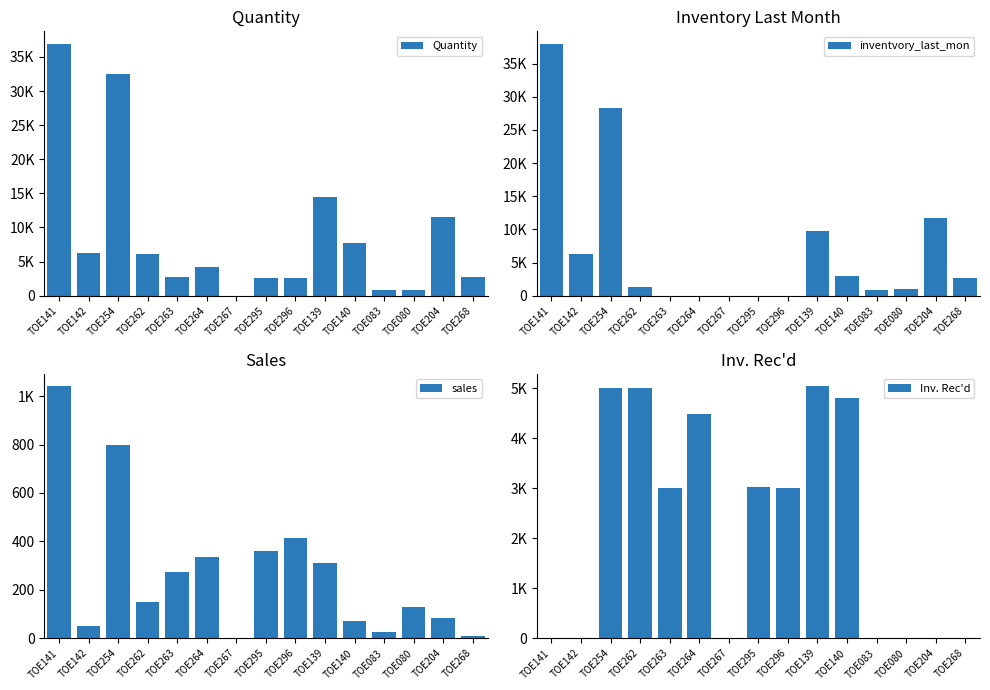

At which label does inventvory_last_mon reach its peak?

TOE141